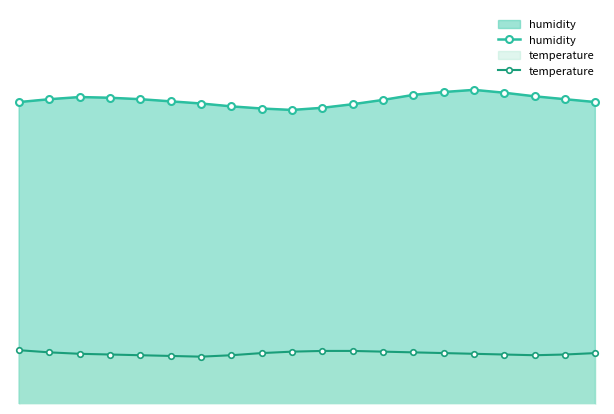

What is the value of the humidity point at the 9th from the left?

61.2